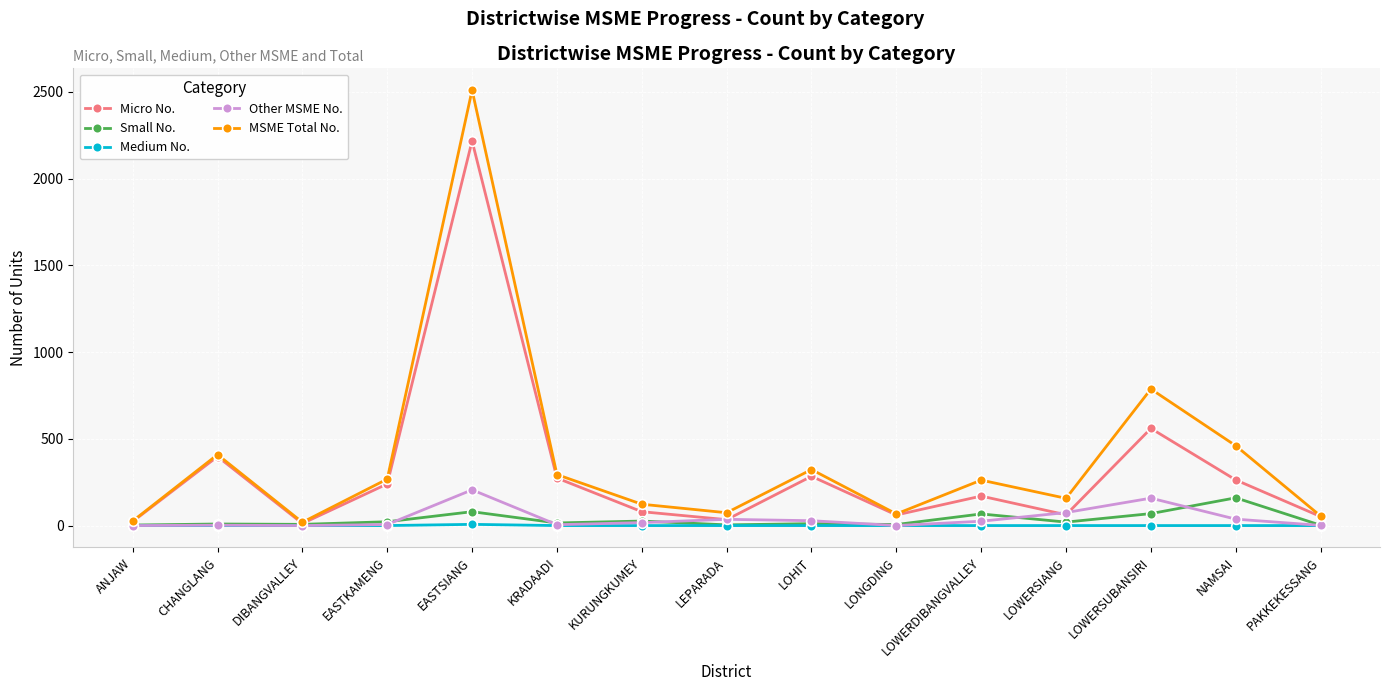

At which category is the sum across all series the highest?

EASTSIANG